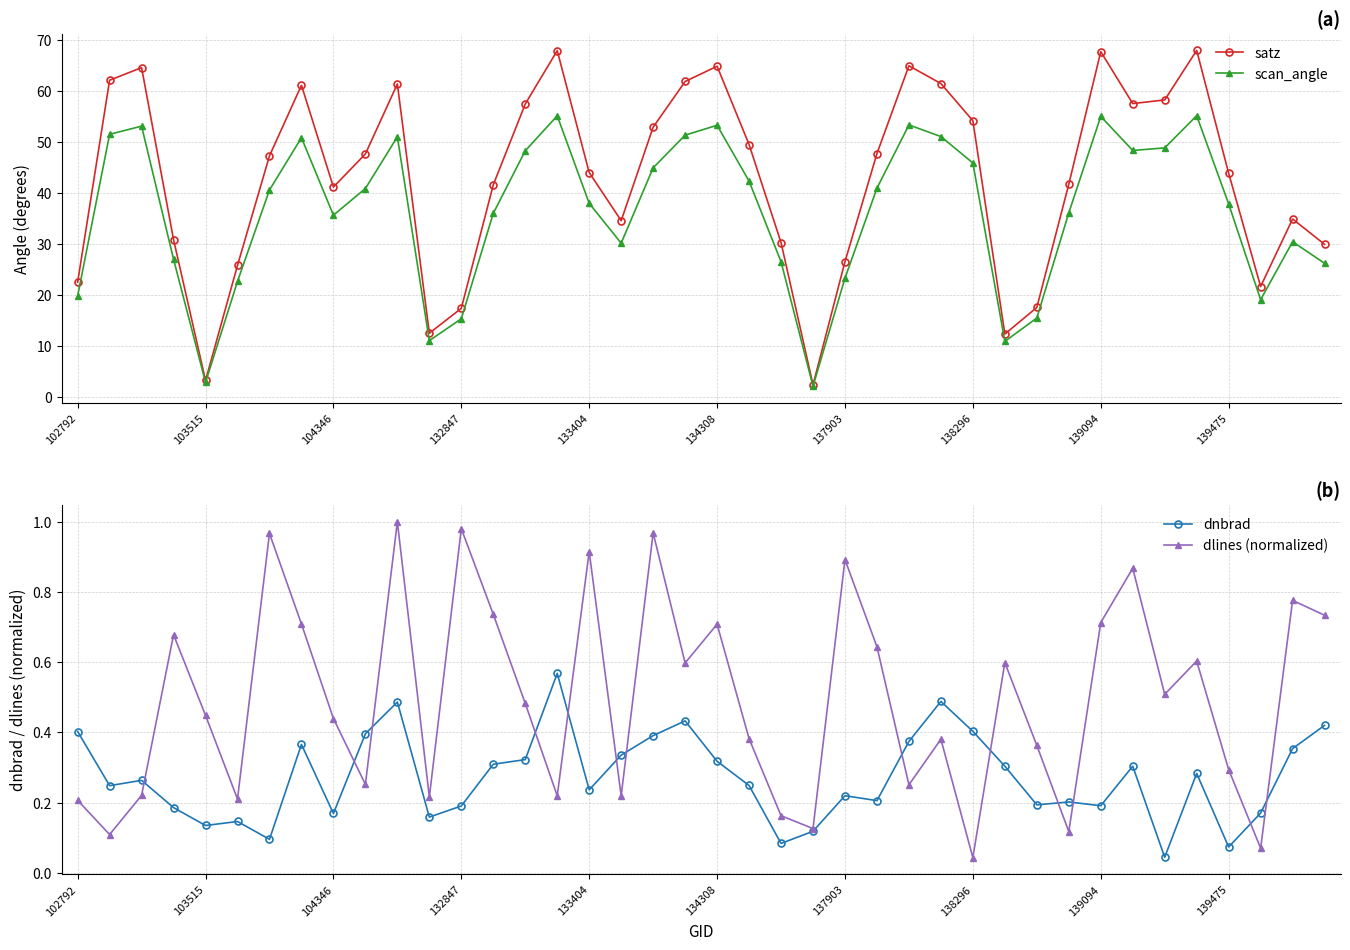

The value of dlines (normalized) at 35 is 0.3. True or false?

False